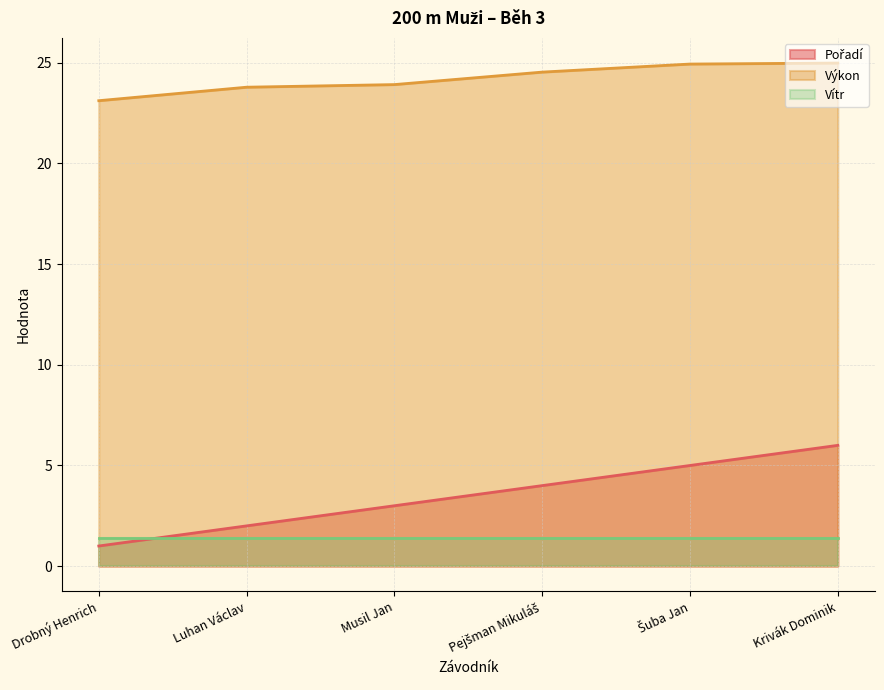

What is the difference between the maximum and minimum values in the Výkon series?

1.9